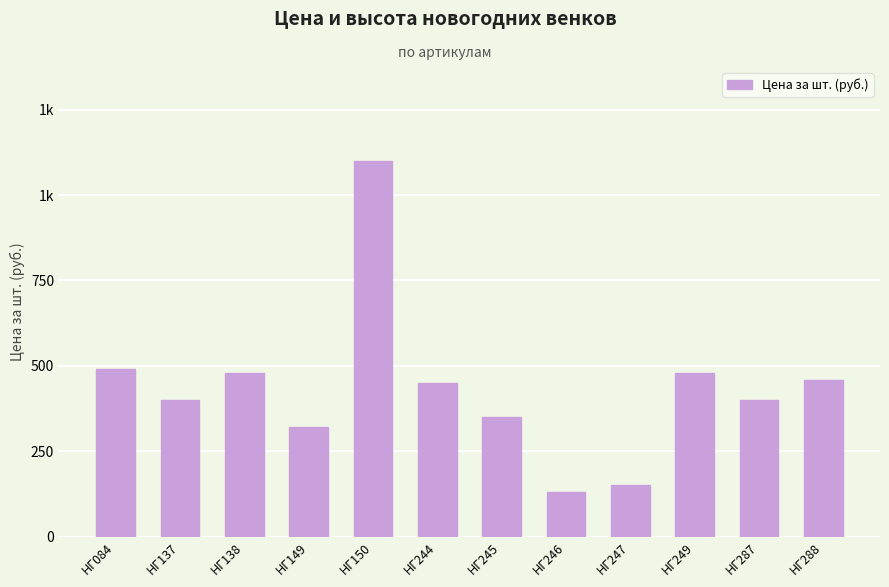

Does the chart contain any negative values?

No